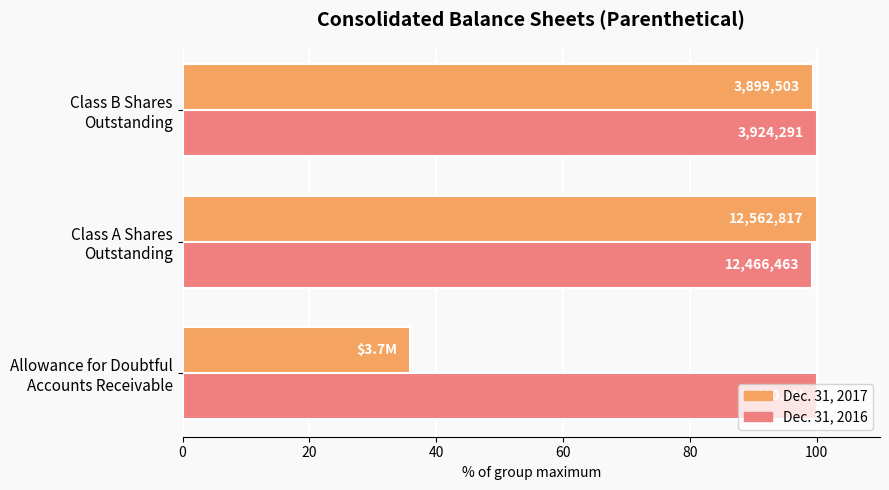

What are all the series names shown in the legend?

Dec. 31, 2017, Dec. 31, 2016